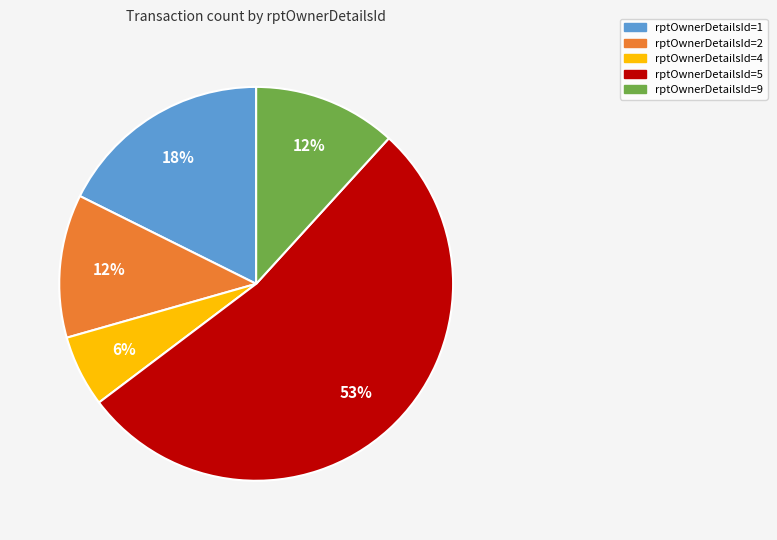

To the nearest percent, what percentage of the pie is rptOwnerDetailsId=1?

18%